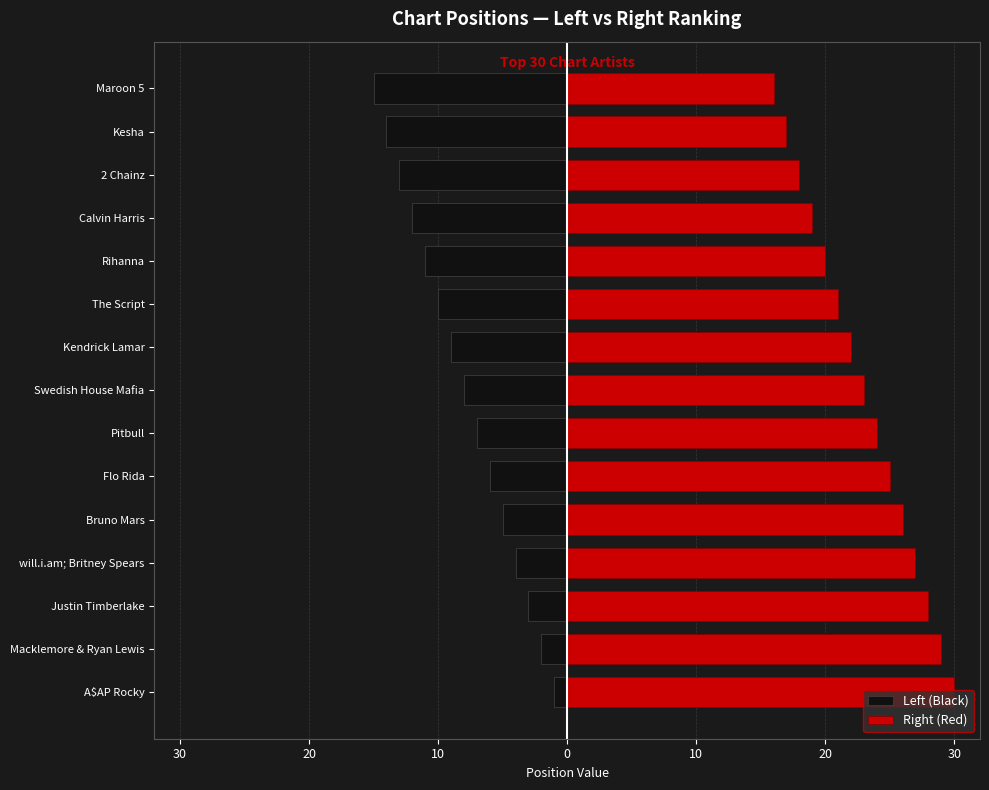

What is the spread (max minus min) of values at Swedish House Mafia?

31